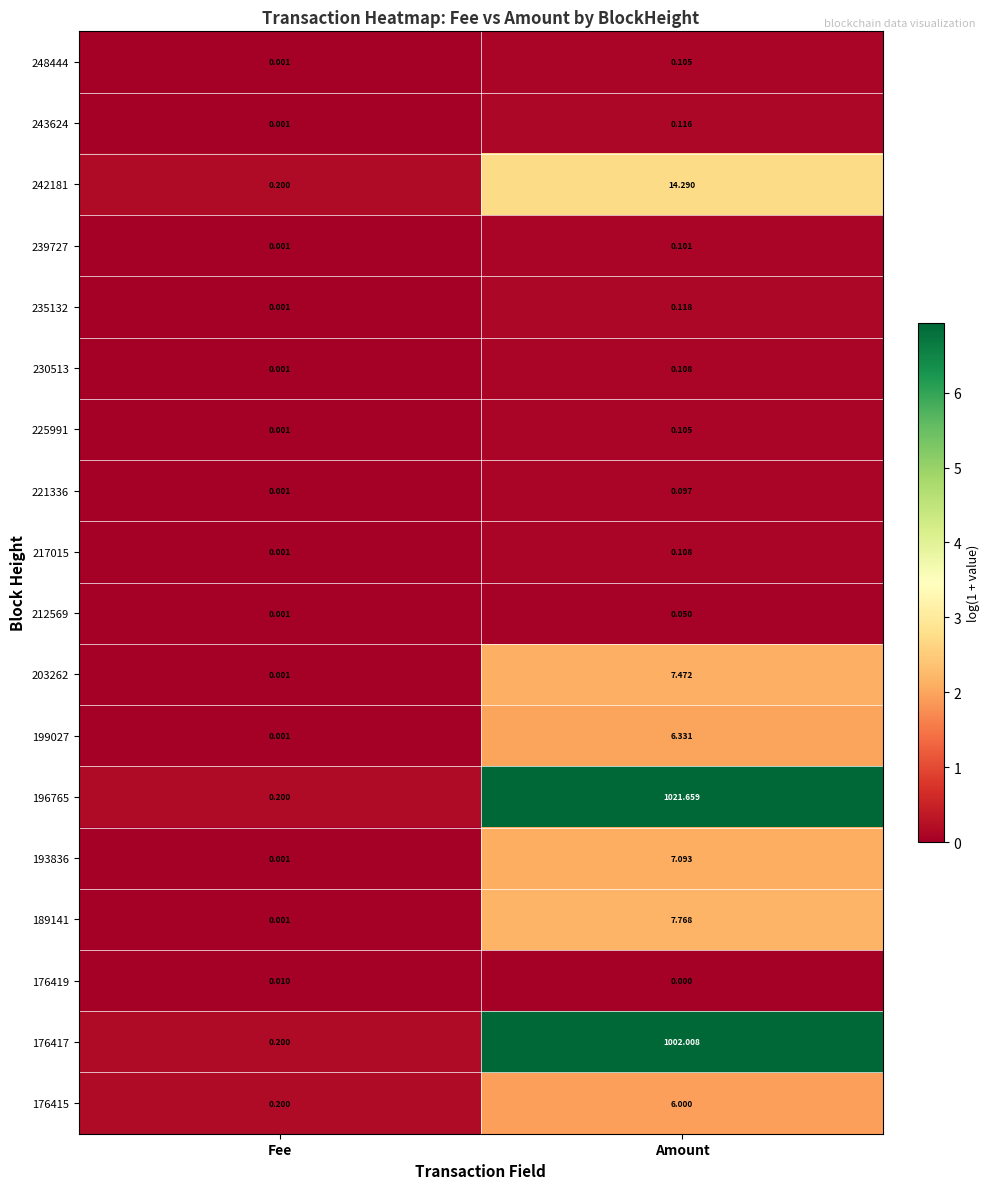

At which category is the sum across all series the highest?

Amount